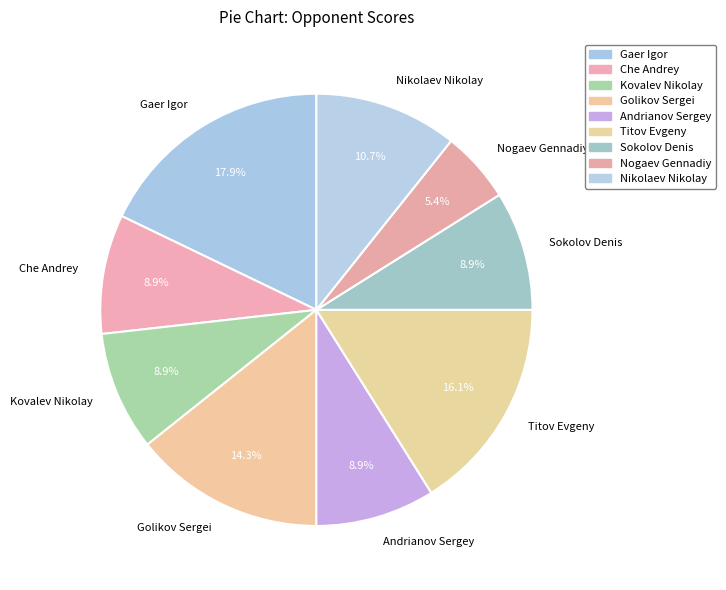

Combined, do Andrianov Sergey and Gaer Igor account for over 50%?

No